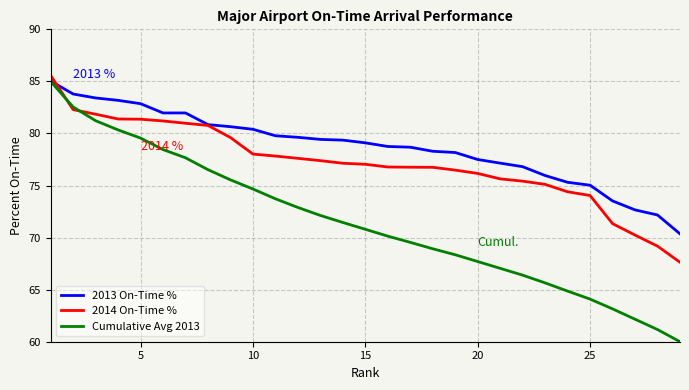

Rank the series by their average value, from lowest to highest.

Cumulative Avg 2013, 2014 On-Time %, 2013 On-Time %